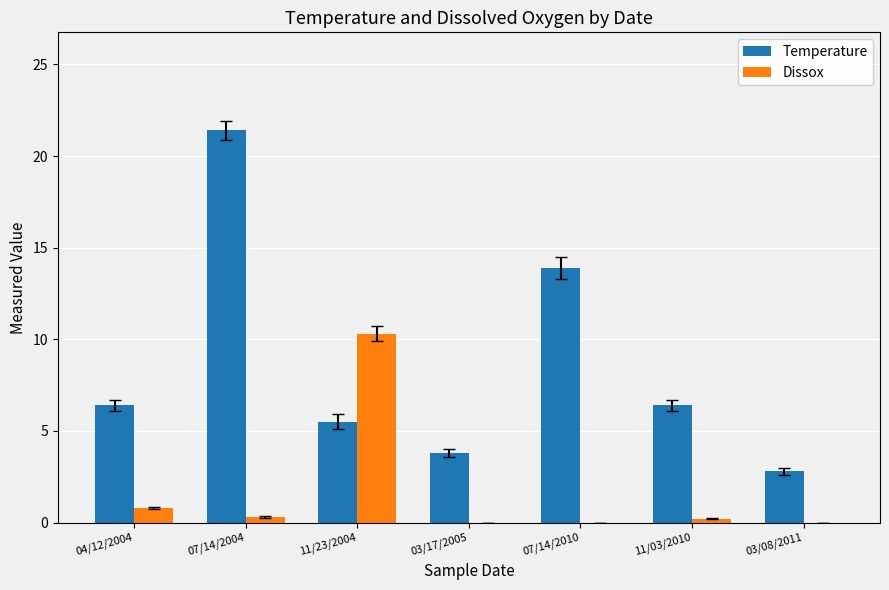

Is the value of Dissox at 07/14/2010 greater than the value of Temperature at 07/14/2004?

No